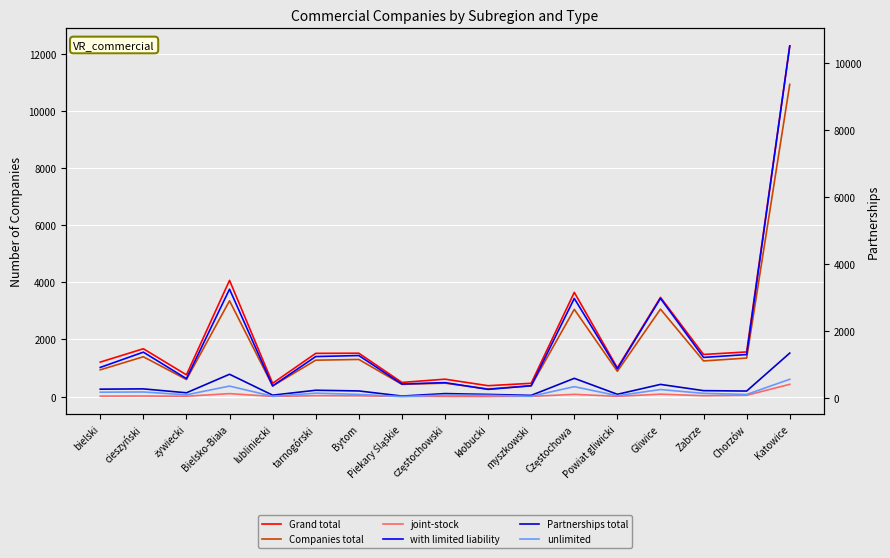

Rank the categories by unlimited value from highest to lowest.

Katowice, Bielsko-Biała, Częstochowa, Gliwice, cieszyński, bielski, tarnogórski, Zabrze, Bytom, Chorzów, żywiecki, częstochowski, kłobucki, Powiat gliwicki, lubliniecki, myszkowski, Piekary Śląskie